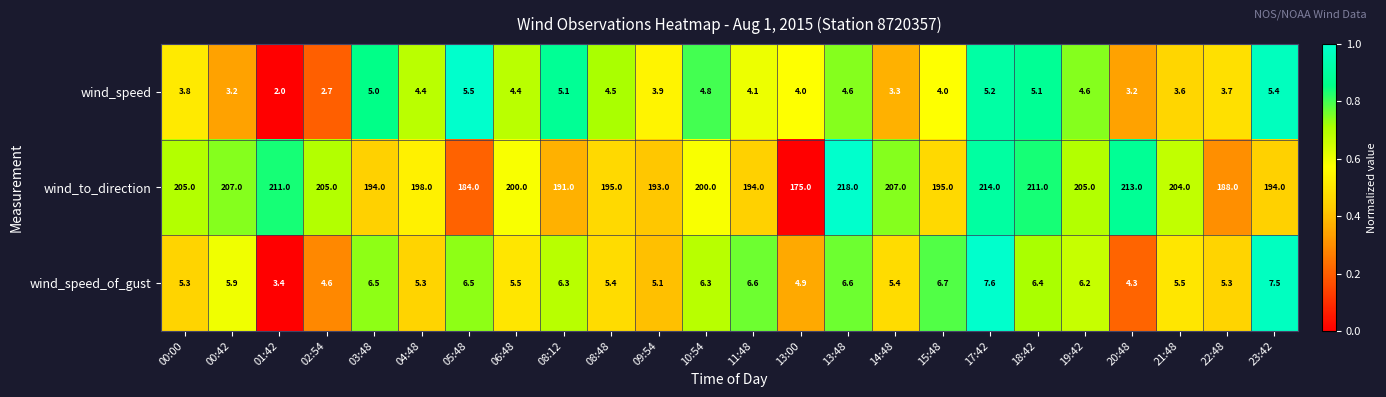

The wind_speed series shows 2.0 at 01:42. True or false?

True